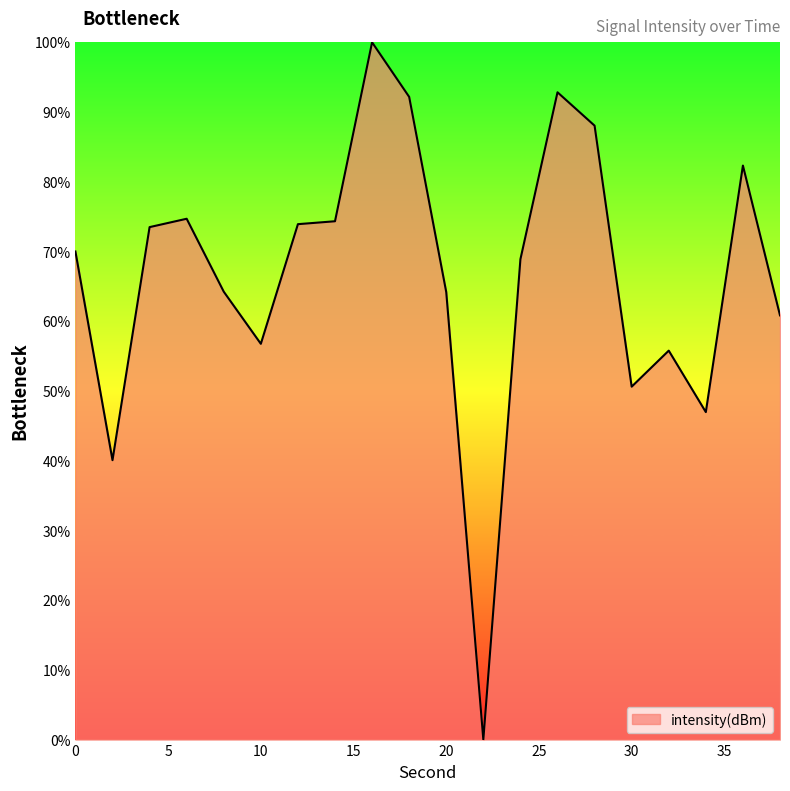

What is the greatest value displayed?

100.0